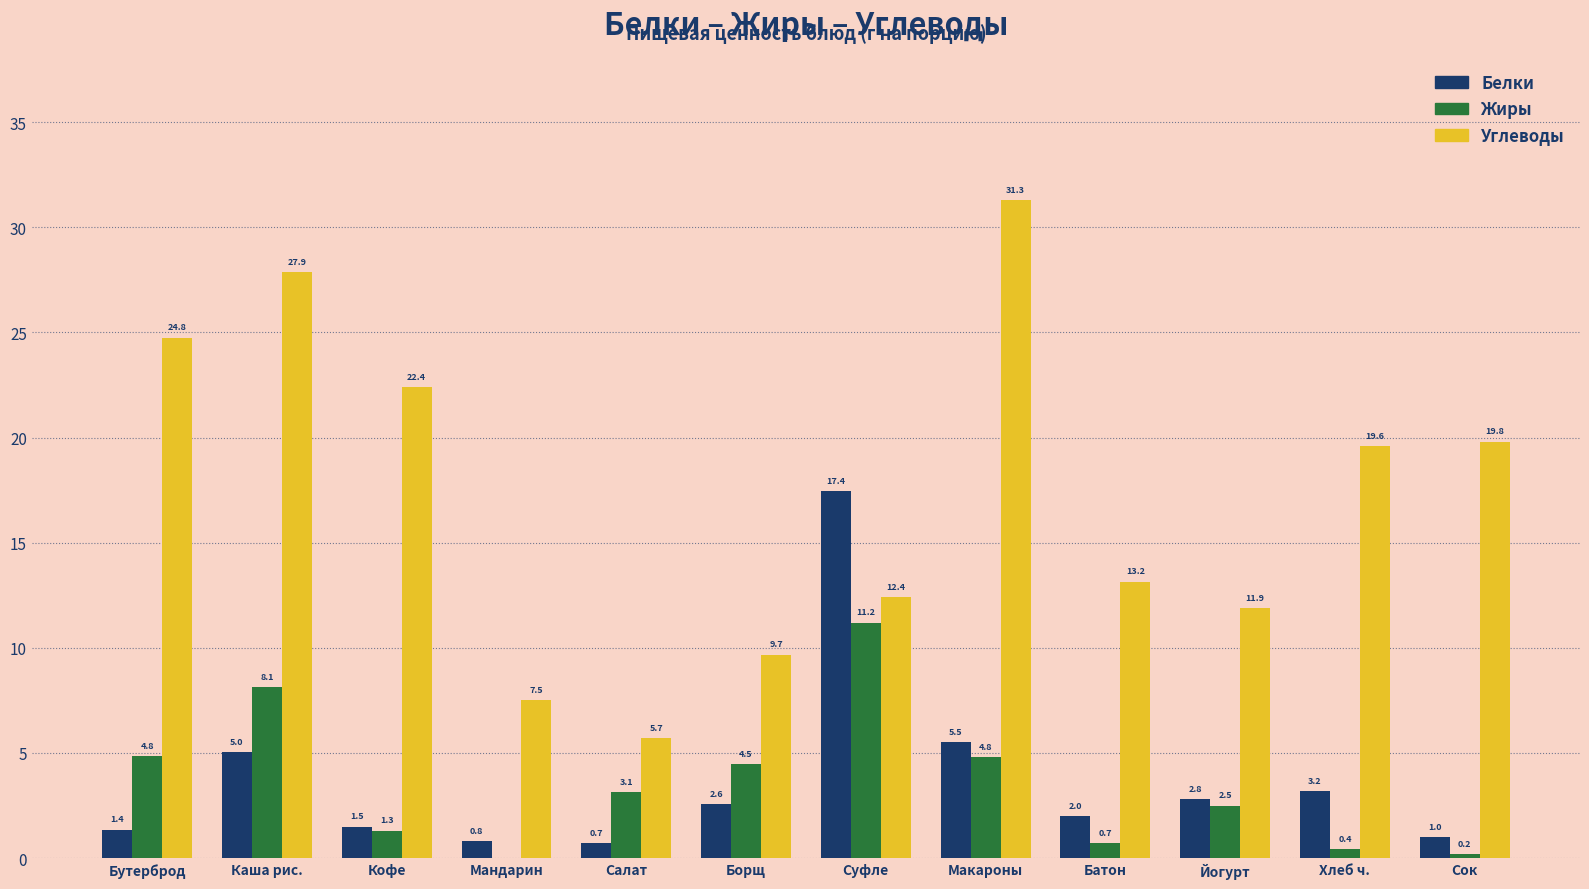

What is the sum of all Белки values?

43.9